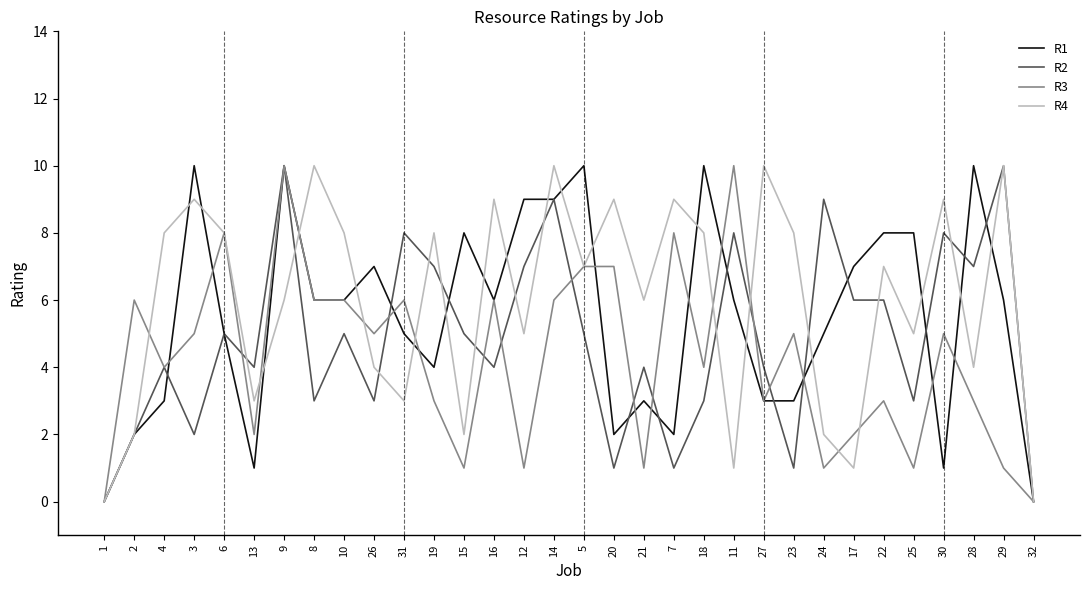

What is the approximate value of R3 at 8, to the nearest 10?

10